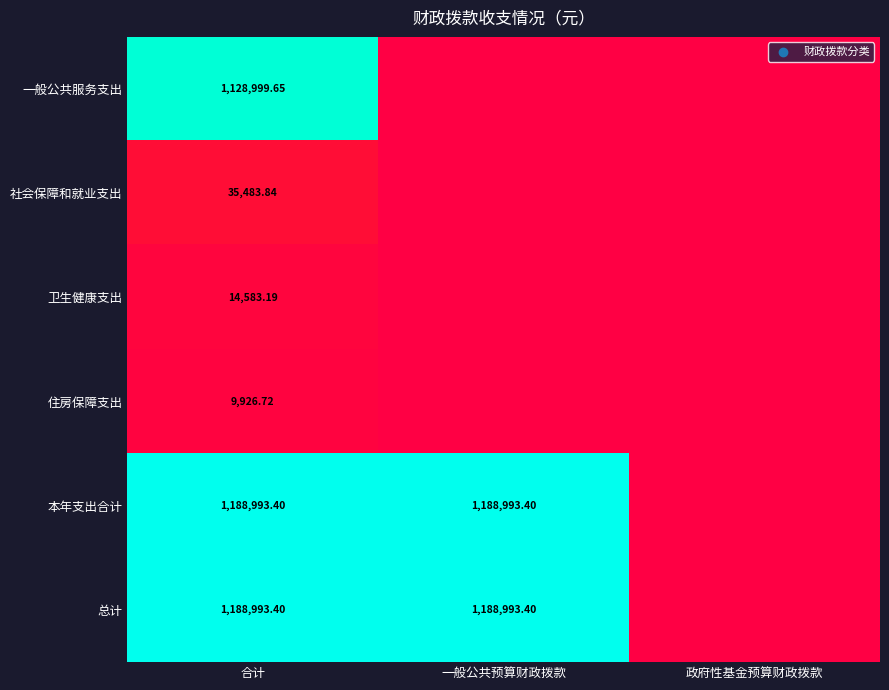

What is the difference between the 一般公共服务支出 values at 一般公共预算财政拨款 and 合计?

1128999.6